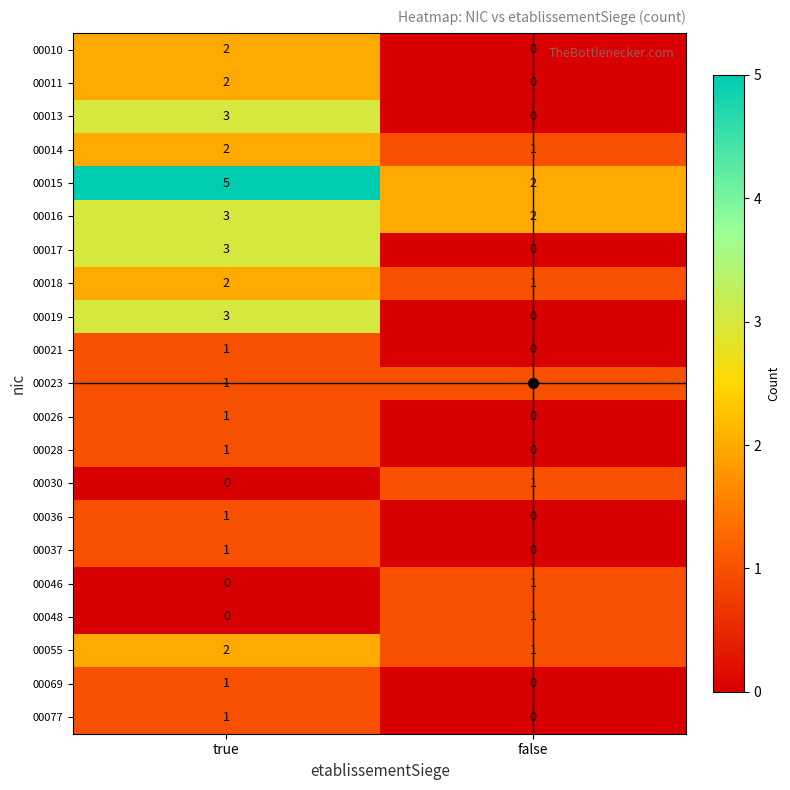

How many data points in 00017 are less than 3?

1